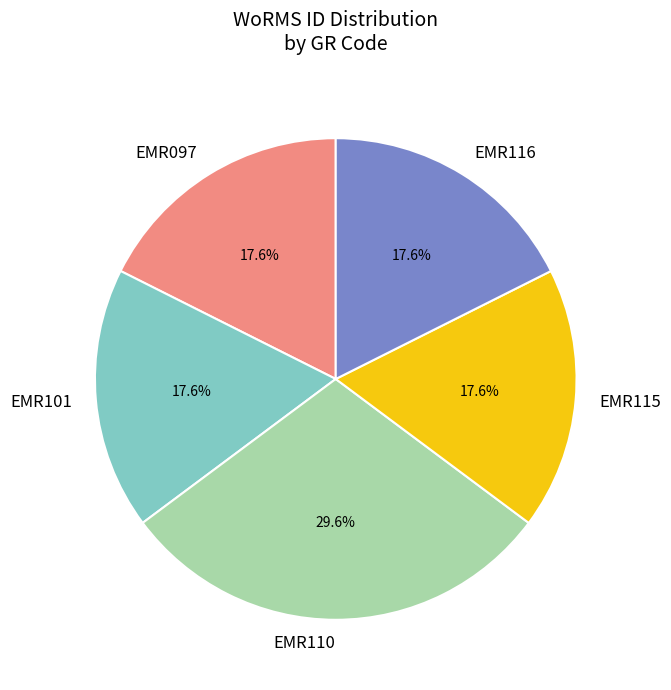

Approximately how many times larger is the value at EMR115 compared to EMR116?

1.0